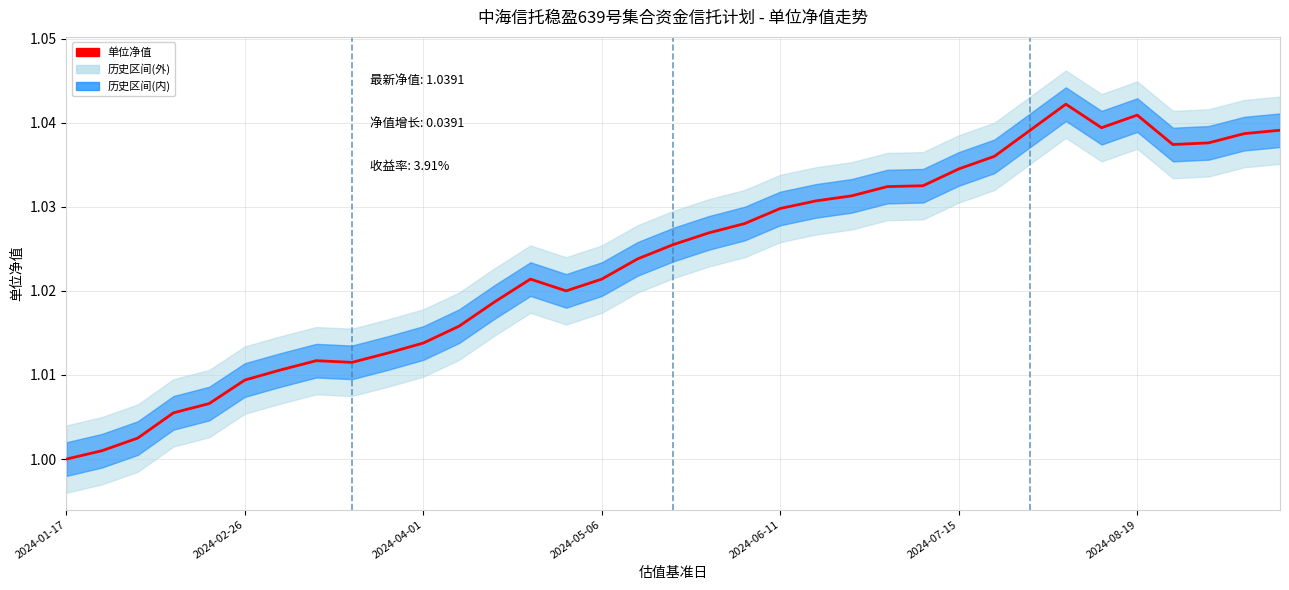

How many data points does each series have?

35